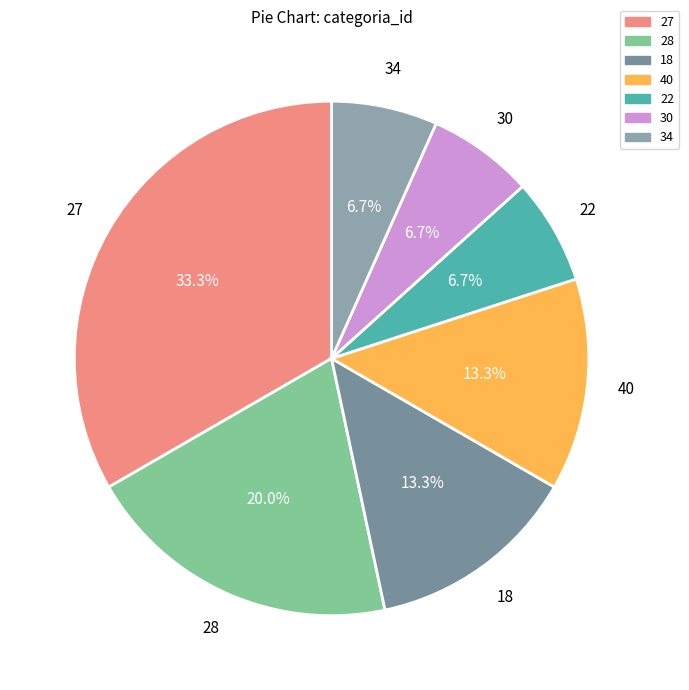

To the nearest percent, what percentage of the pie is 27?

33%